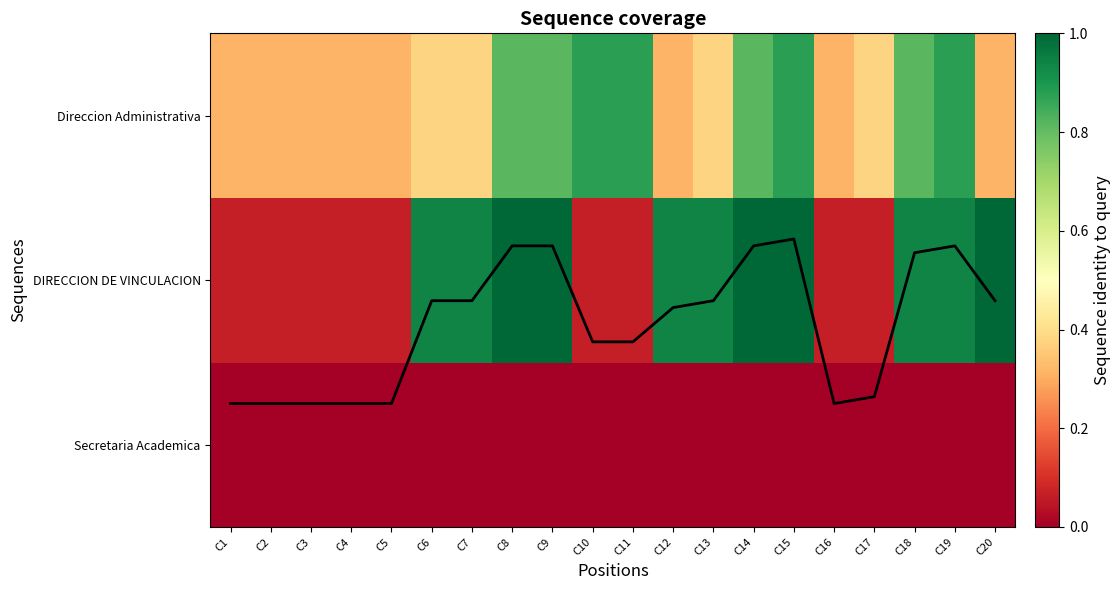

What is the highest value of the Mean coverage series?

1.2